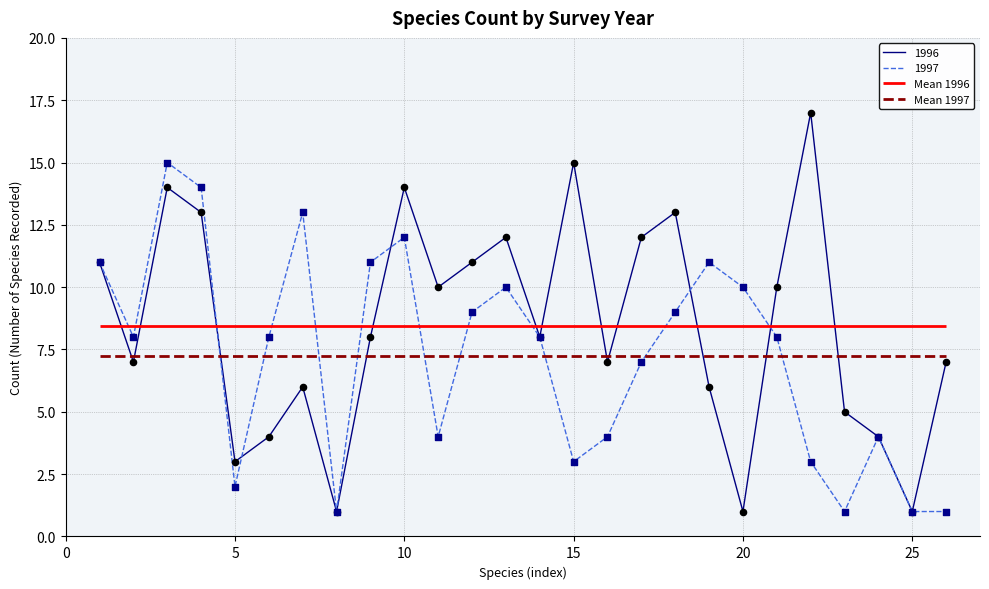

Which series contains the highest Y value?

1996